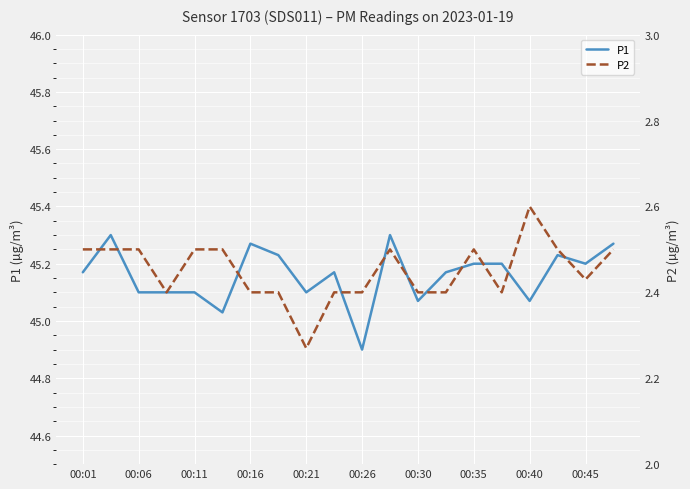

What is the minimum value for P1?

44.9